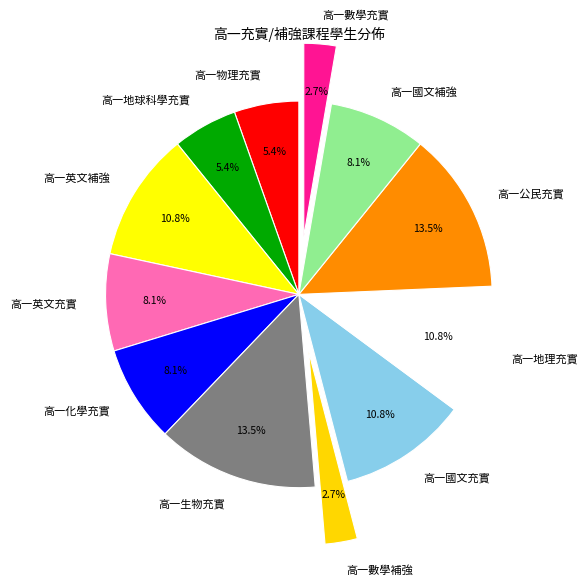

To the nearest percent, what is the combined percentage of 高一數學充實 and 高一物理充實?

8%